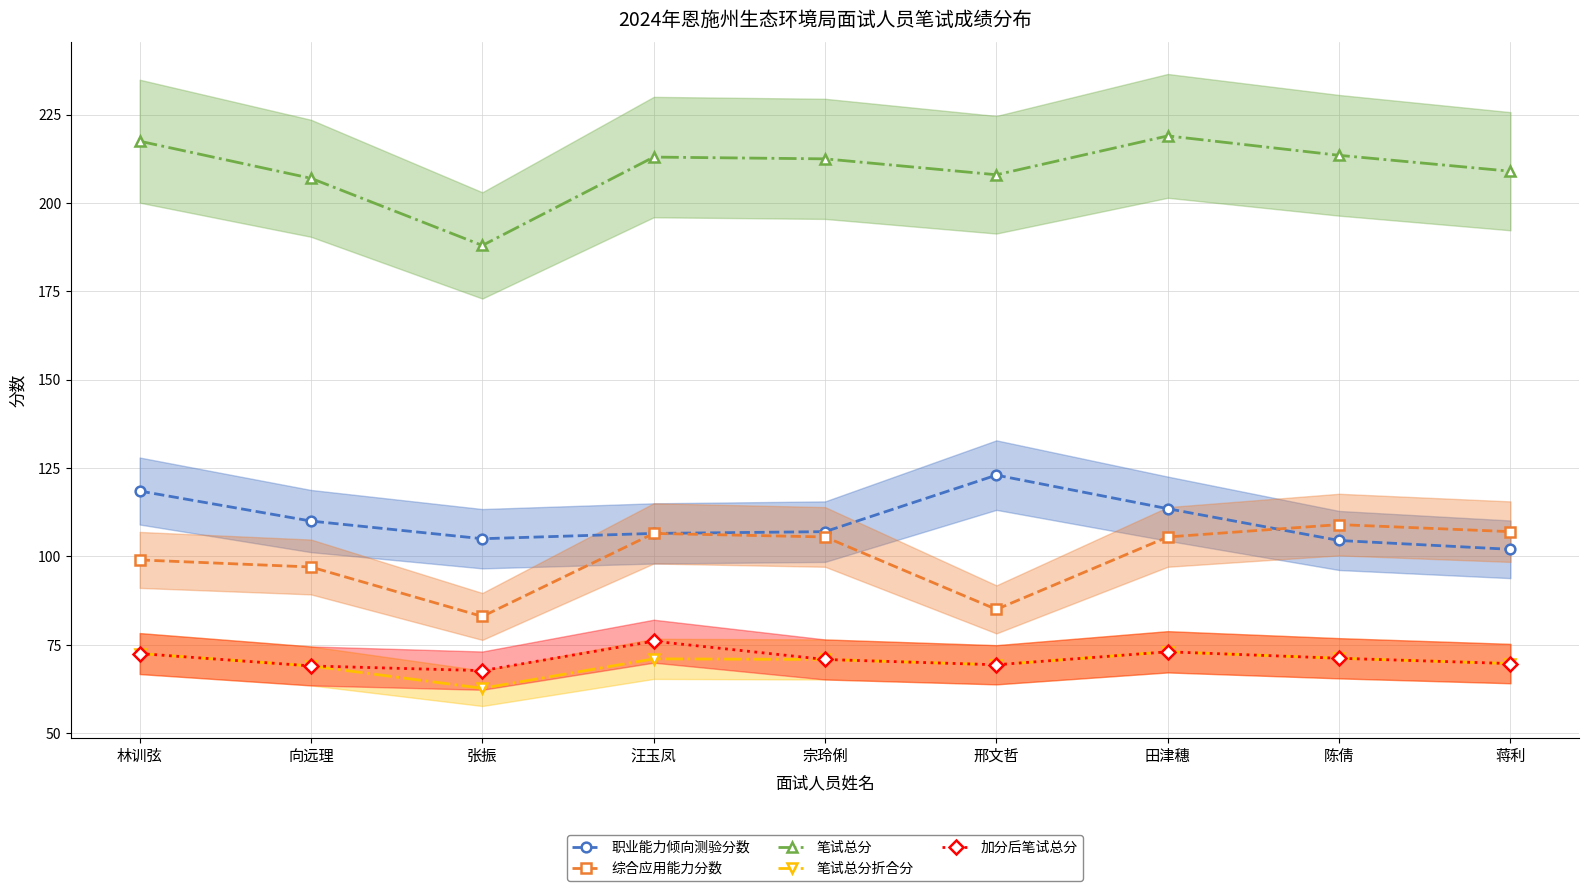

What are all the series names shown in the legend?

职业能力倾向测验分数, 综合应用能力分数, 笔试总分, 笔试总分折合分, 加分后笔试总分